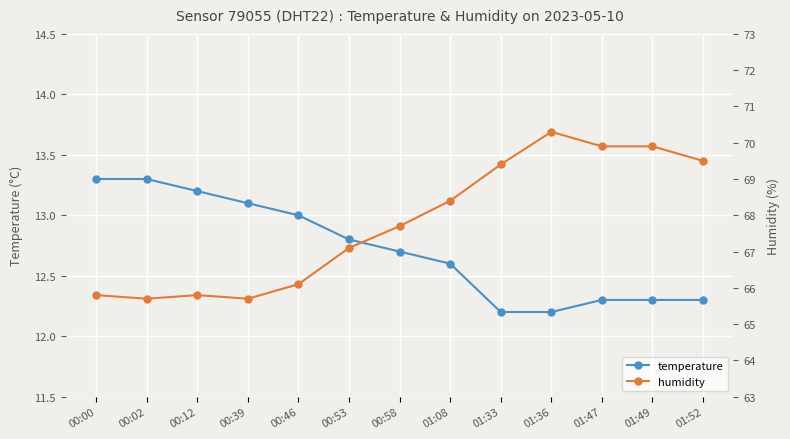

At which category does the chart reach its minimum across all series?

01:33